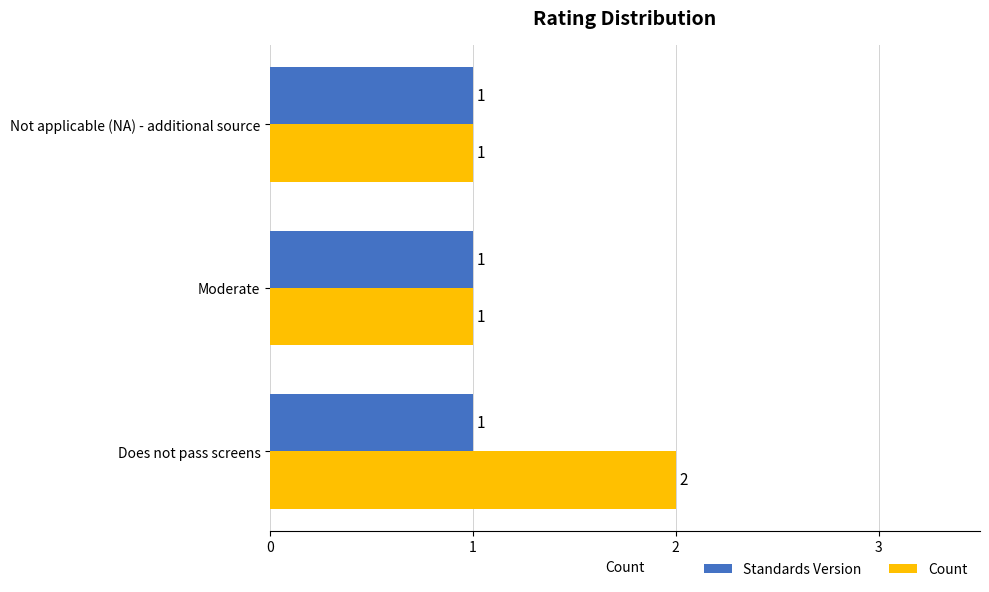

True or false: Count has a value of 2 at Not applicable (NA) - additional source.

False